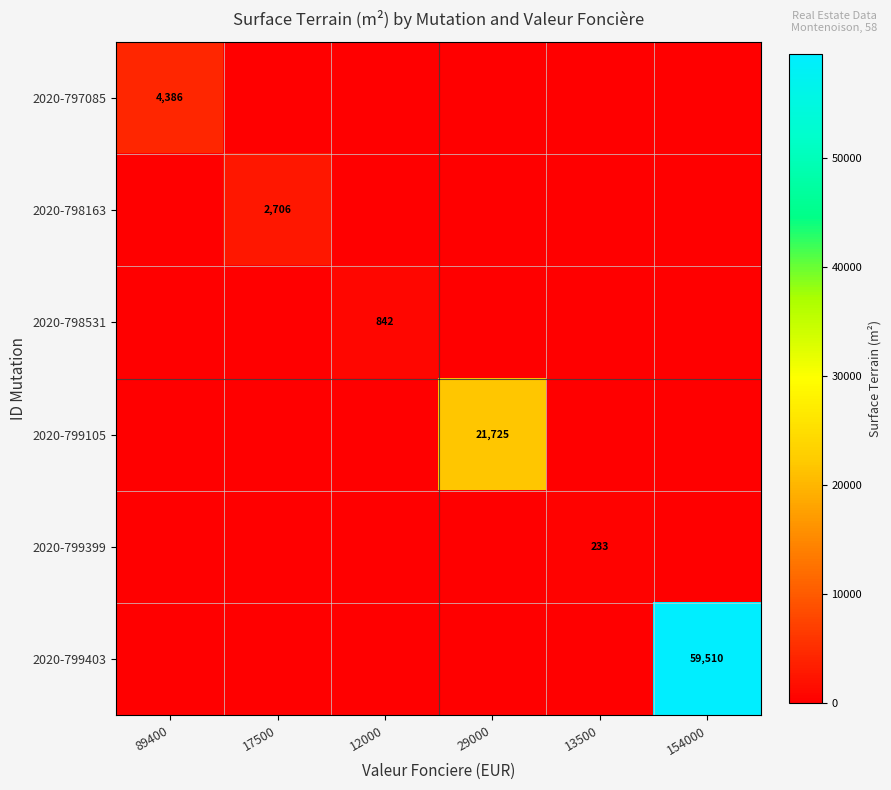

What is the maximum value shown in the chart?

59510